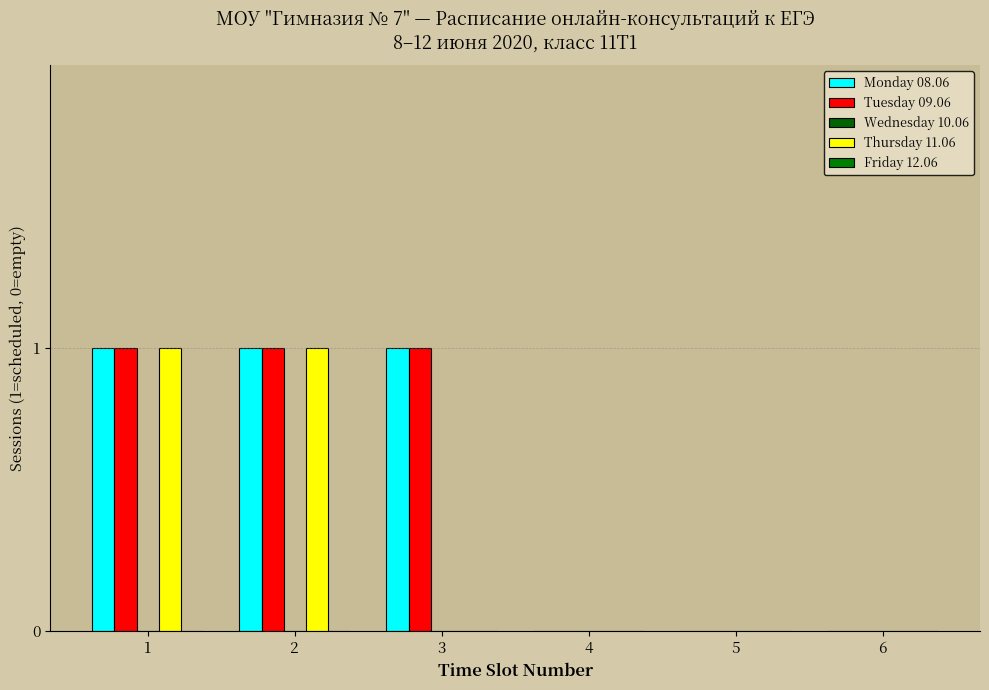

Reading left to right, extract all data points from this chart.

Monday 08.06: 1=1	2=1	3=1	4=0	5=0	6=0
Tuesday 09.06: 1=1	2=1	3=1	4=0	5=0	6=0
Wednesday 10.06: 1=0	2=0	3=0	4=0	5=0	6=0
Thursday 11.06: 1=1	2=1	3=0	4=0	5=0	6=0
Friday 12.06: 1=0	2=0	3=0	4=0	5=0	6=0